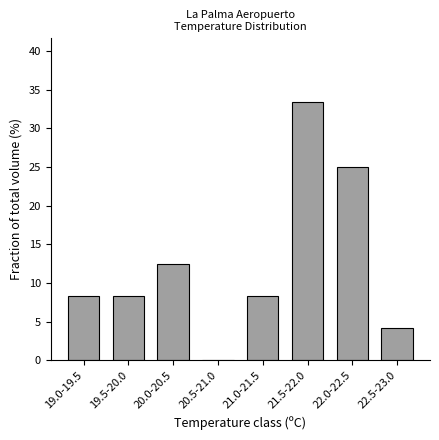

Reading right to left, transcribe all the data shown in this chart.

22.5-23.0=4.2	22.0-22.5=25.0	21.5-22.0=33.3	21.0-21.5=8.3	20.5-21.0=0.0	20.0-20.5=12.5	19.5-20.0=8.3	19.0-19.5=8.3